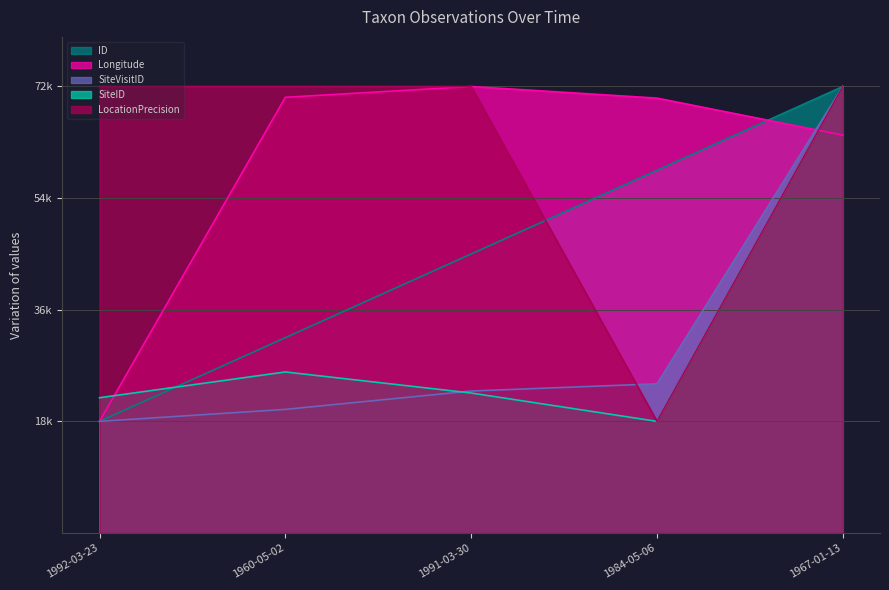

The SiteID series shows 21812.7 at 1992-03-23. True or false?

True